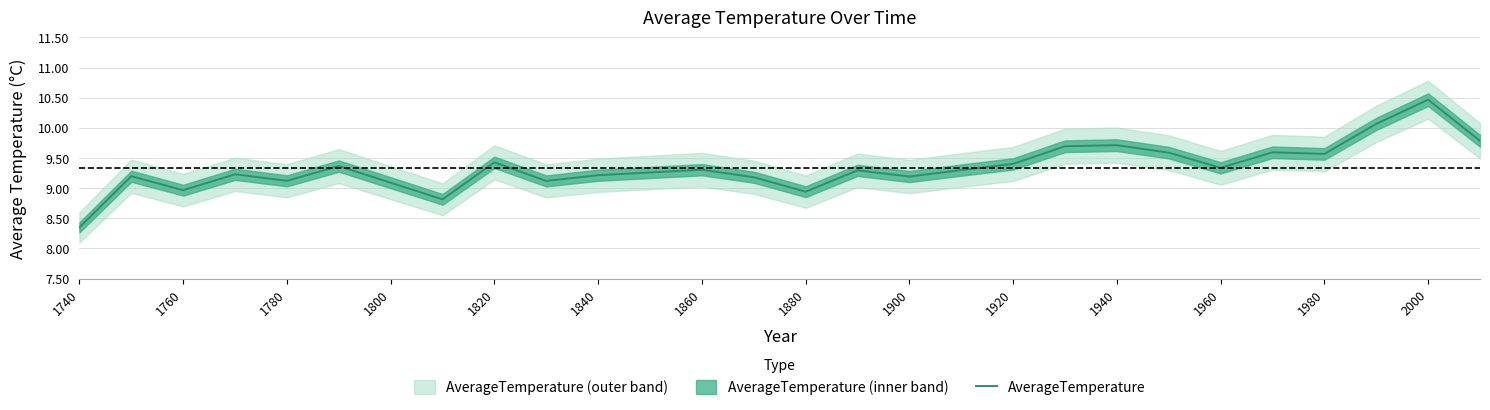

Which category has the lowest value in the AverageTemperature series?

1740